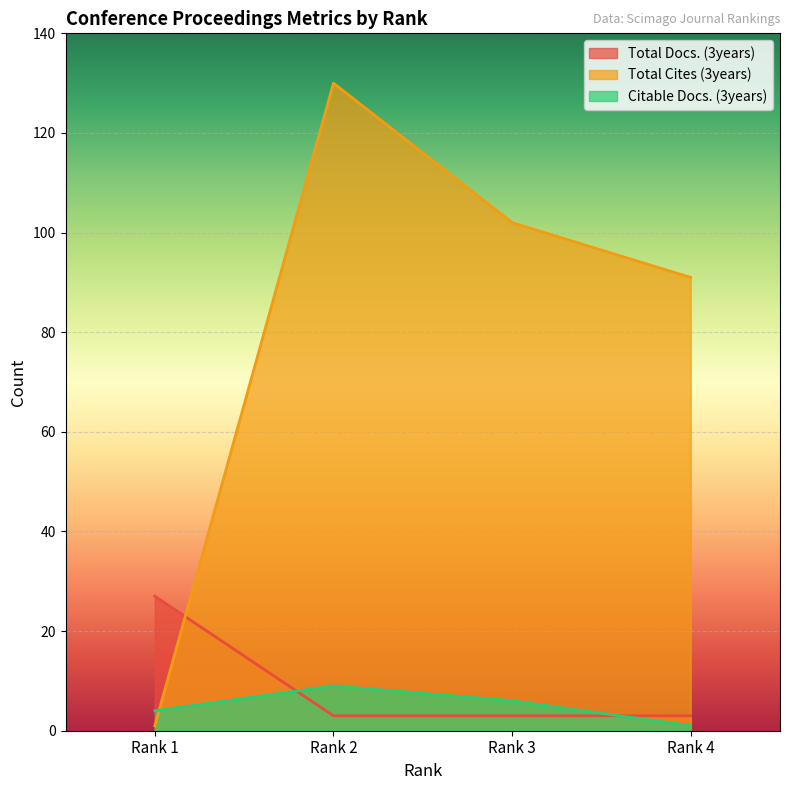

In Citable Docs. (3years), how many points are higher than both neighbors (excluding endpoints)?

1